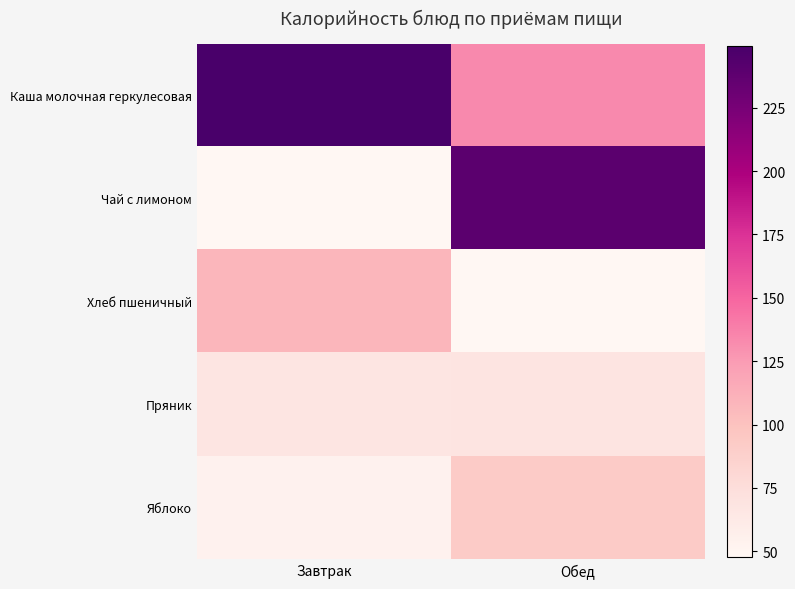

Which series has the largest total across all categories?

Каша молочная геркулесовая